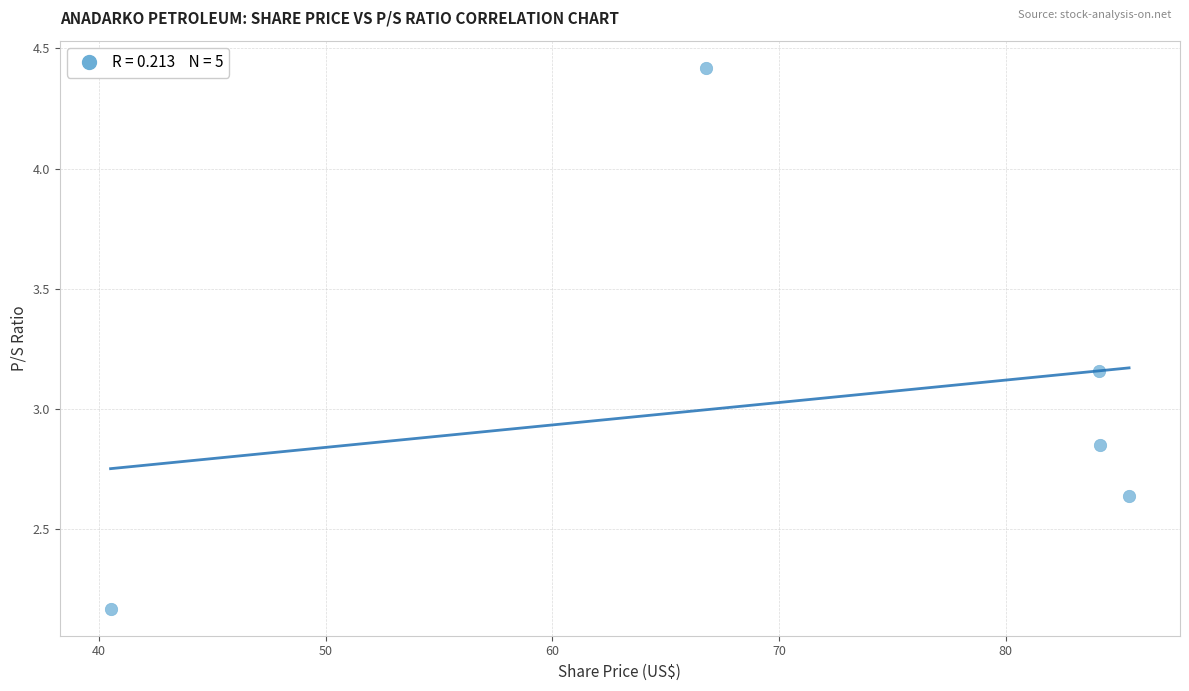

What is the range of X values (max minus min)?

45.0